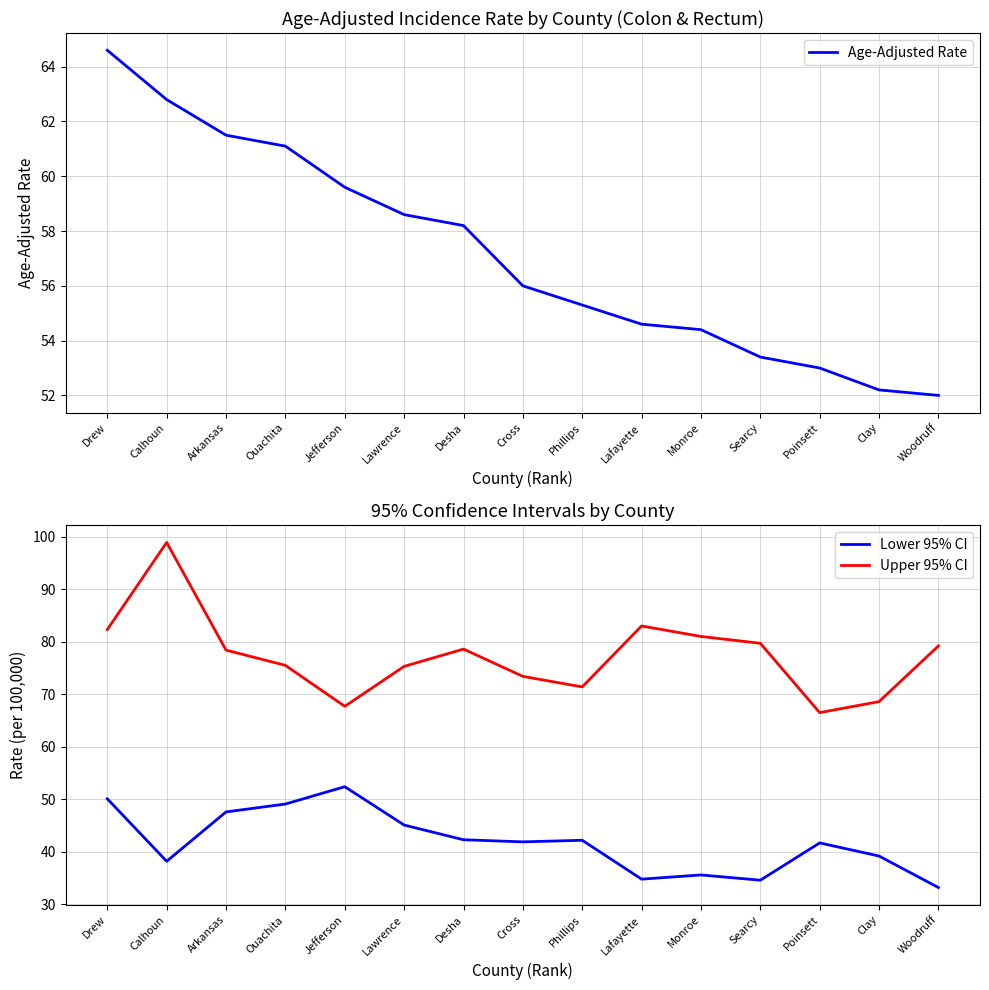

Which series has the largest range (max minus min)?

Upper 95% CI